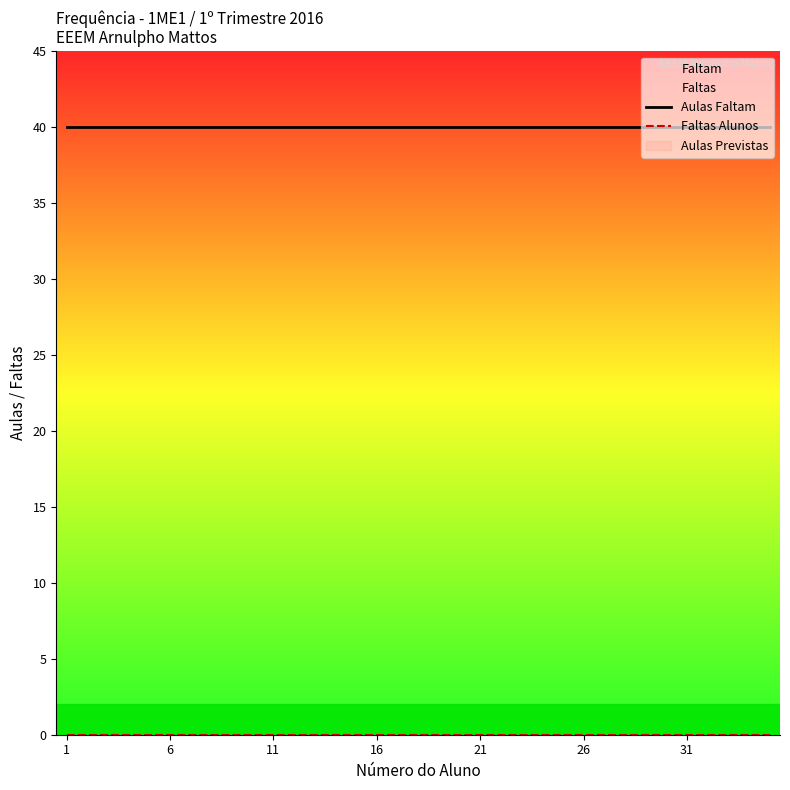

True or false: Faltas Alunos has more than 2 points higher than both neighbors.

False